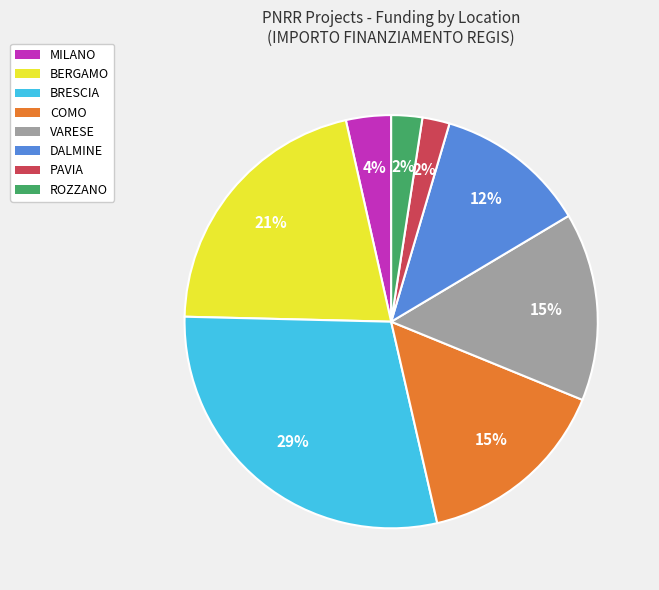

To the nearest percent, what is the combined percentage of BERGAMO and DALMINE?

33%